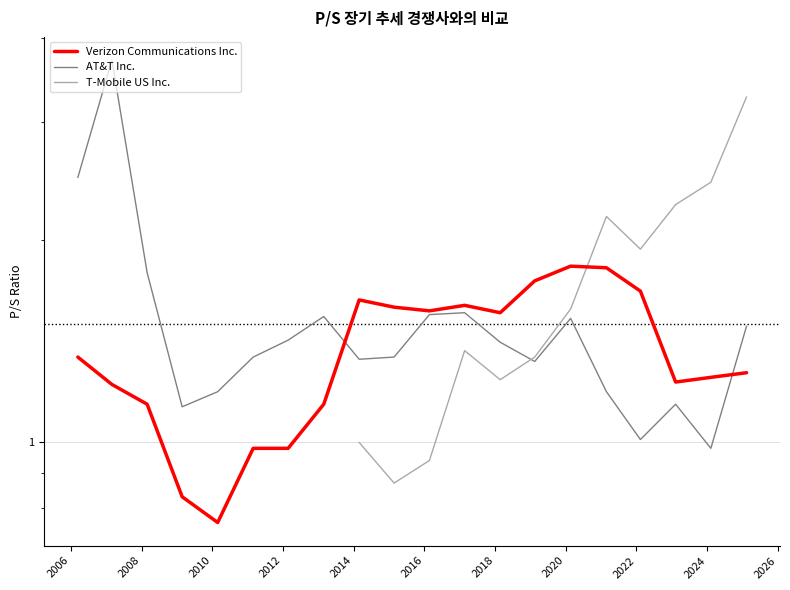

Which series ends up on top after the final intersection of Verizon Communications Inc. and AT&T Inc.?

AT&T Inc.